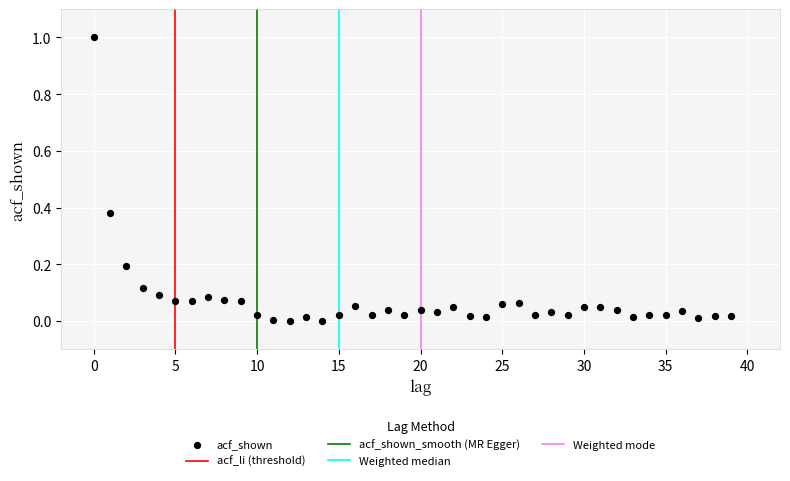

What is the range of Y values (max minus min)?

1.0